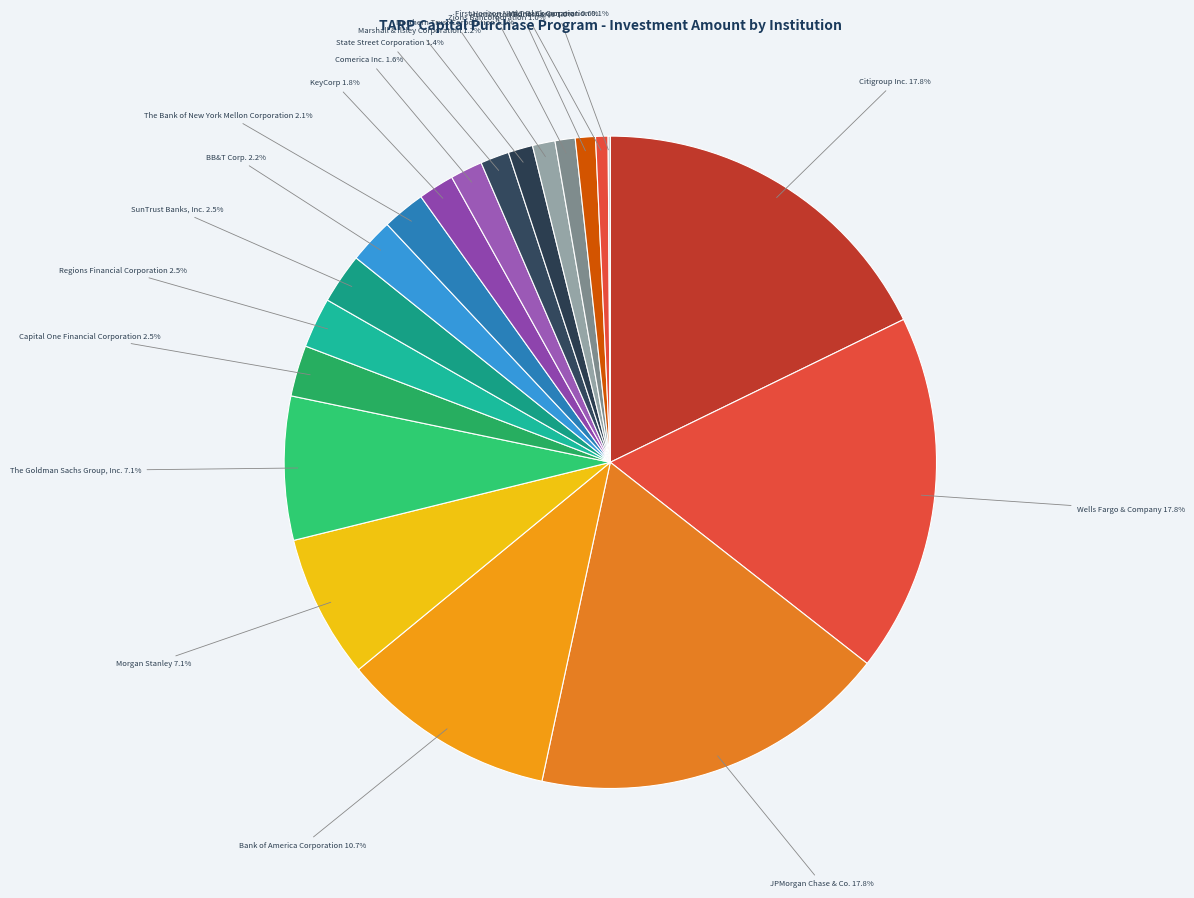

Which has a higher value, Citigroup Inc. 17.8% or Comerica Inc. 1.6%?

Citigroup Inc. 17.8%